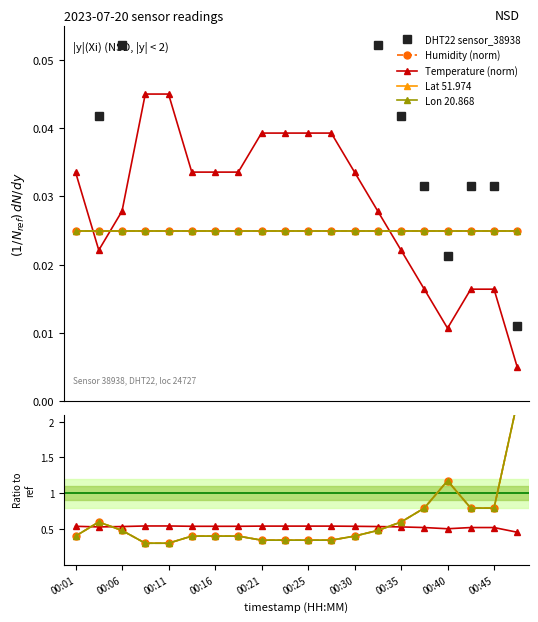

At which category does the chart reach its minimum across all series?

19